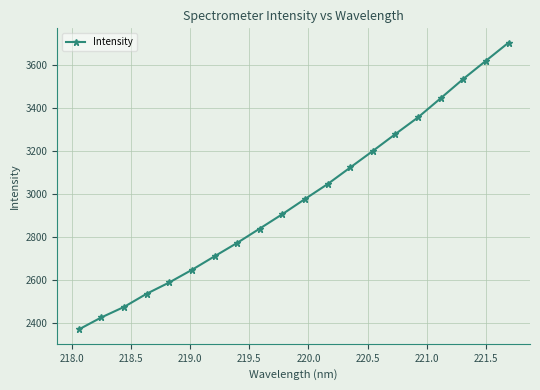

What is the minimum value shown in the chart?

2371.0